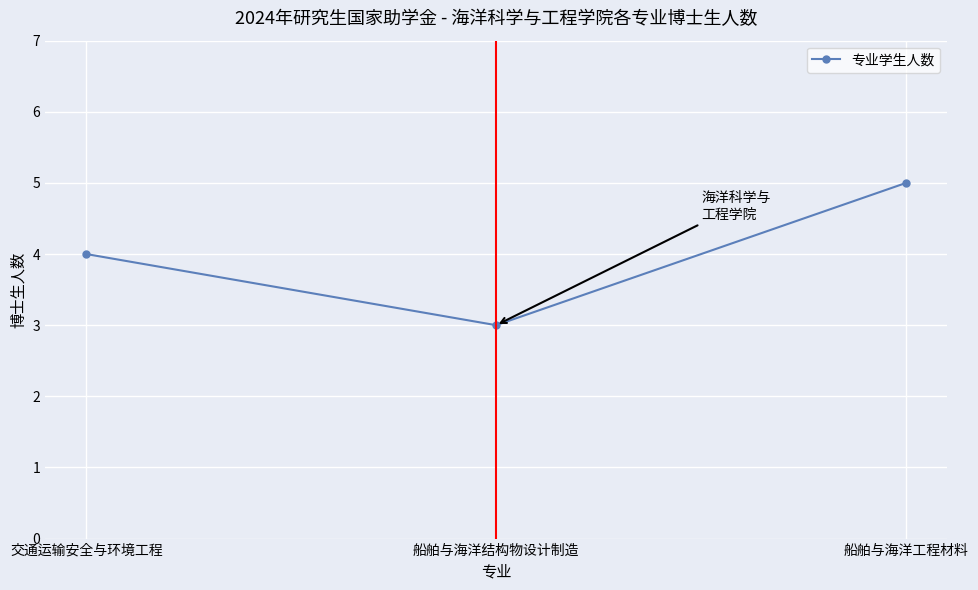

Reading right to left, list all the values displayed in this chart.

船舶与海洋工程材料=5	船舶与海洋结构物设计制造=3	交通运输安全与环境工程=4